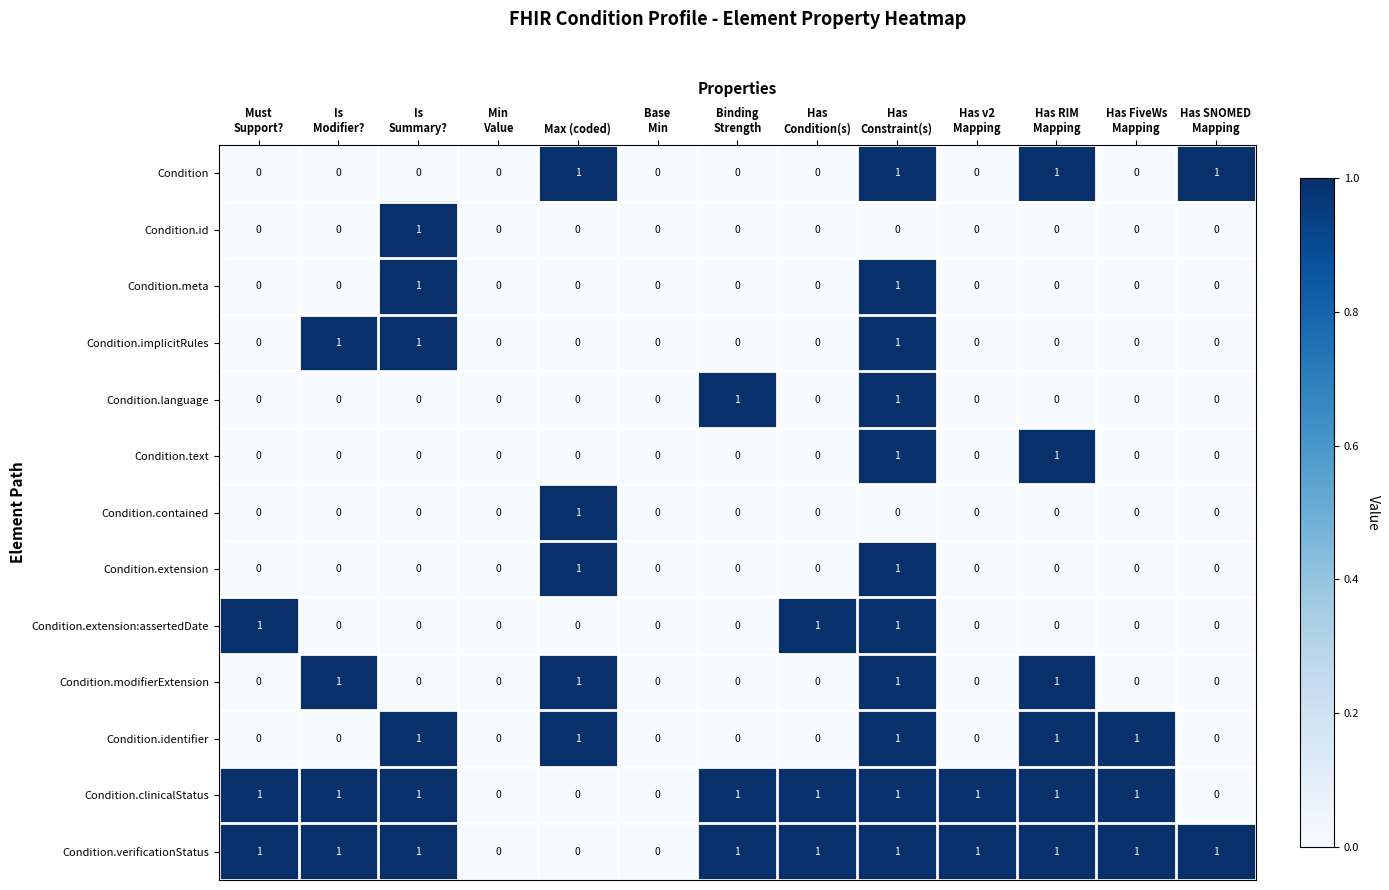

Which category has the highest value in the Condition.contained series?

Max (coded)